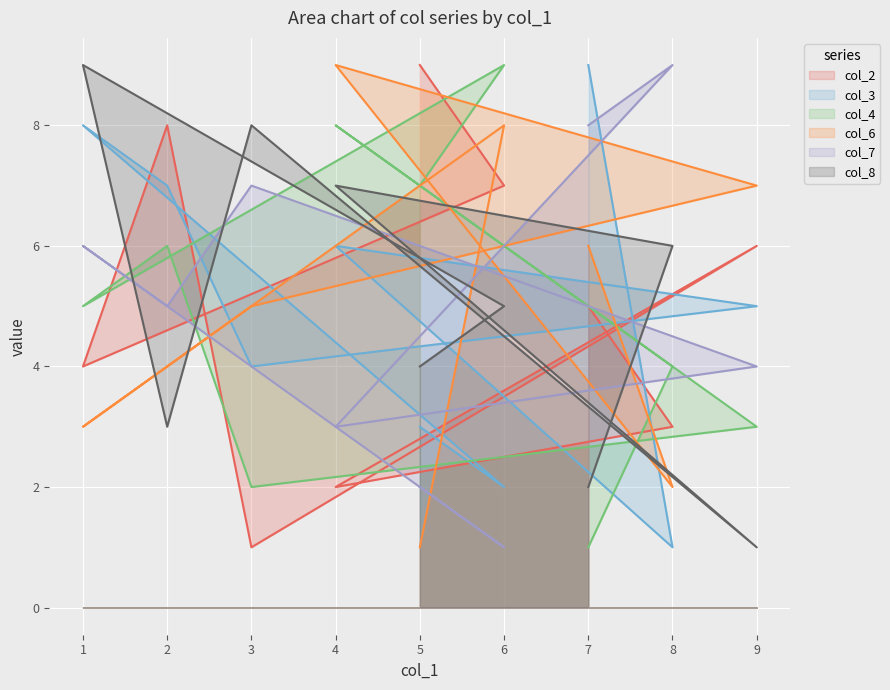

How many categories are shown in the chart?

9